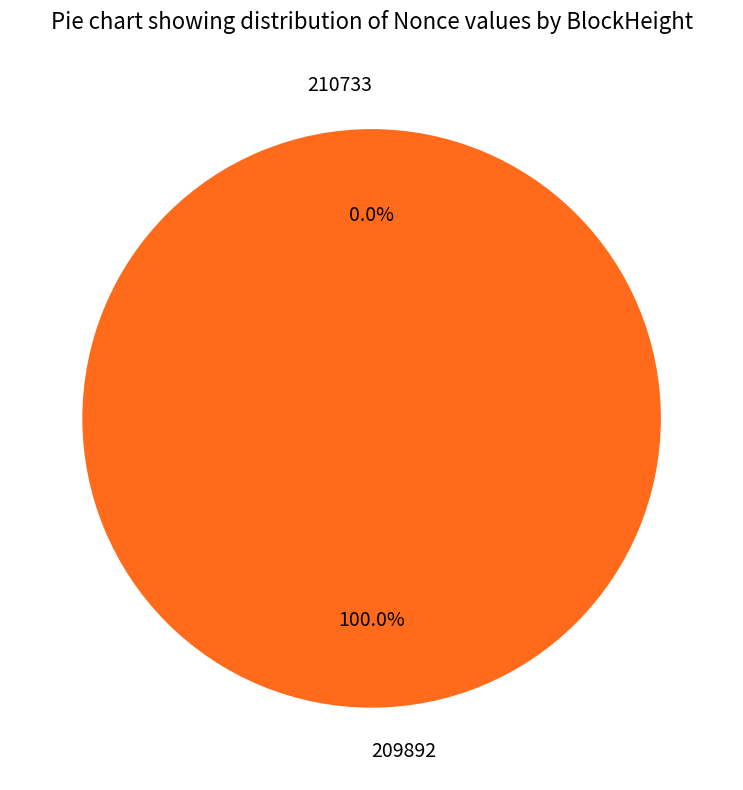

What percentage is NOT represented by 210733?

100.0%